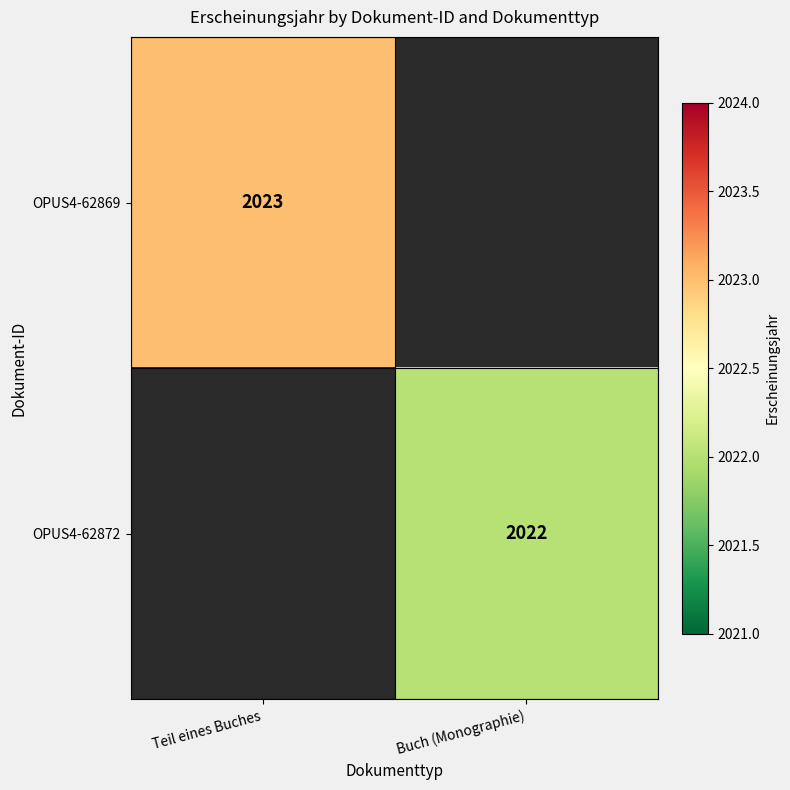

The OPUS4-62869 series shows 3558 at Teil eines Buches. True or false?

False